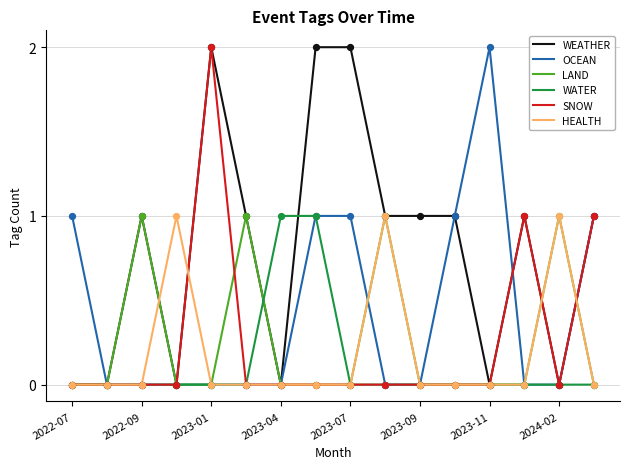

What are all the series names shown in the legend?

WEATHER, OCEAN, LAND, WATER, SNOW, HEALTH